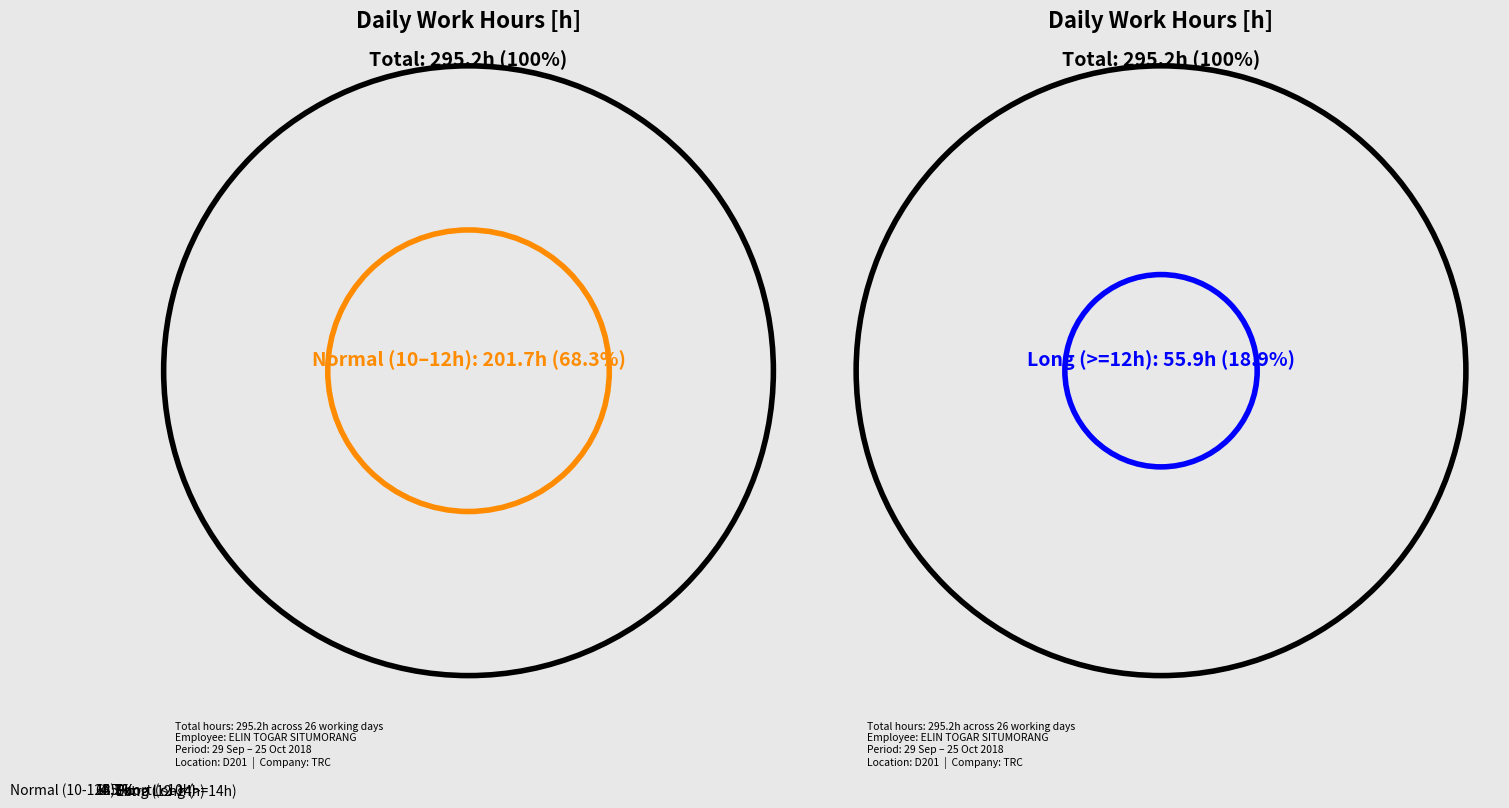

Count the number of slices in the pie.

4